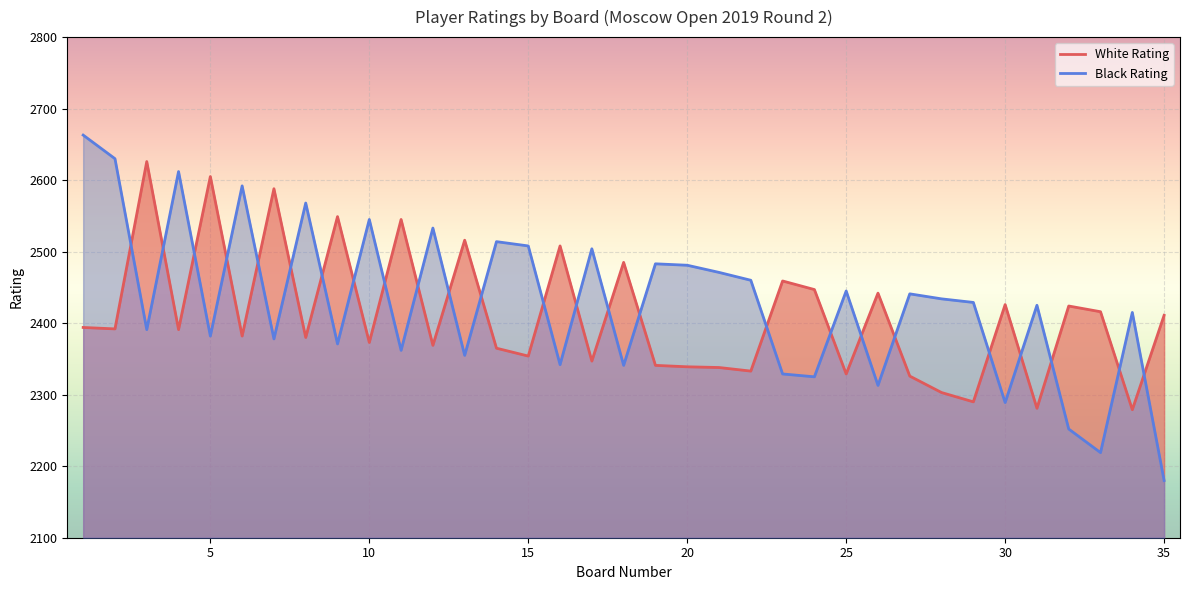

Is the value of Black Rating at 12 greater than the value of White Rating at 14?

Yes